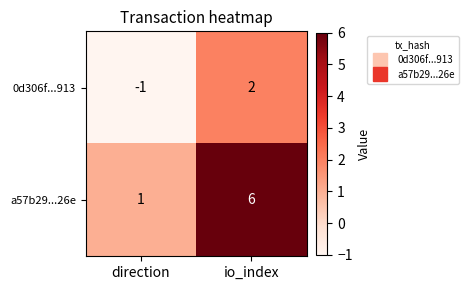

What is the difference between the highest and lowest values at io_index?

4